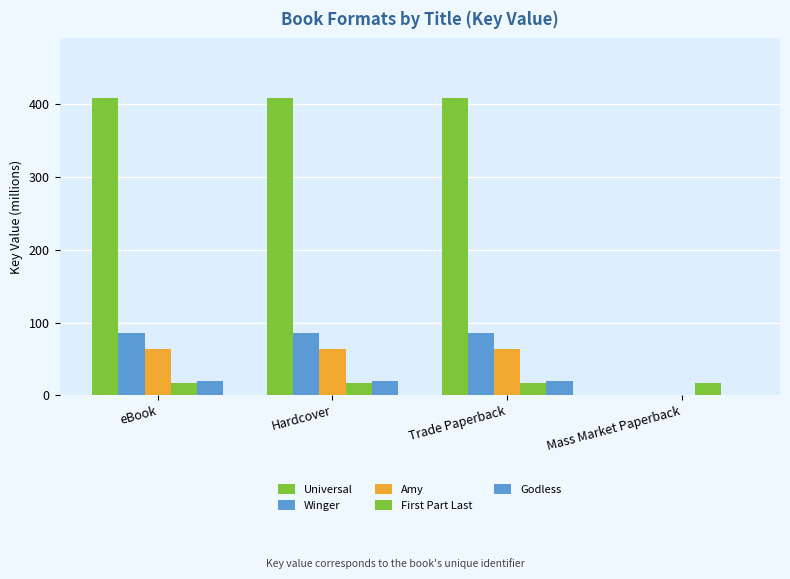

Count the number of data series in this chart.

5